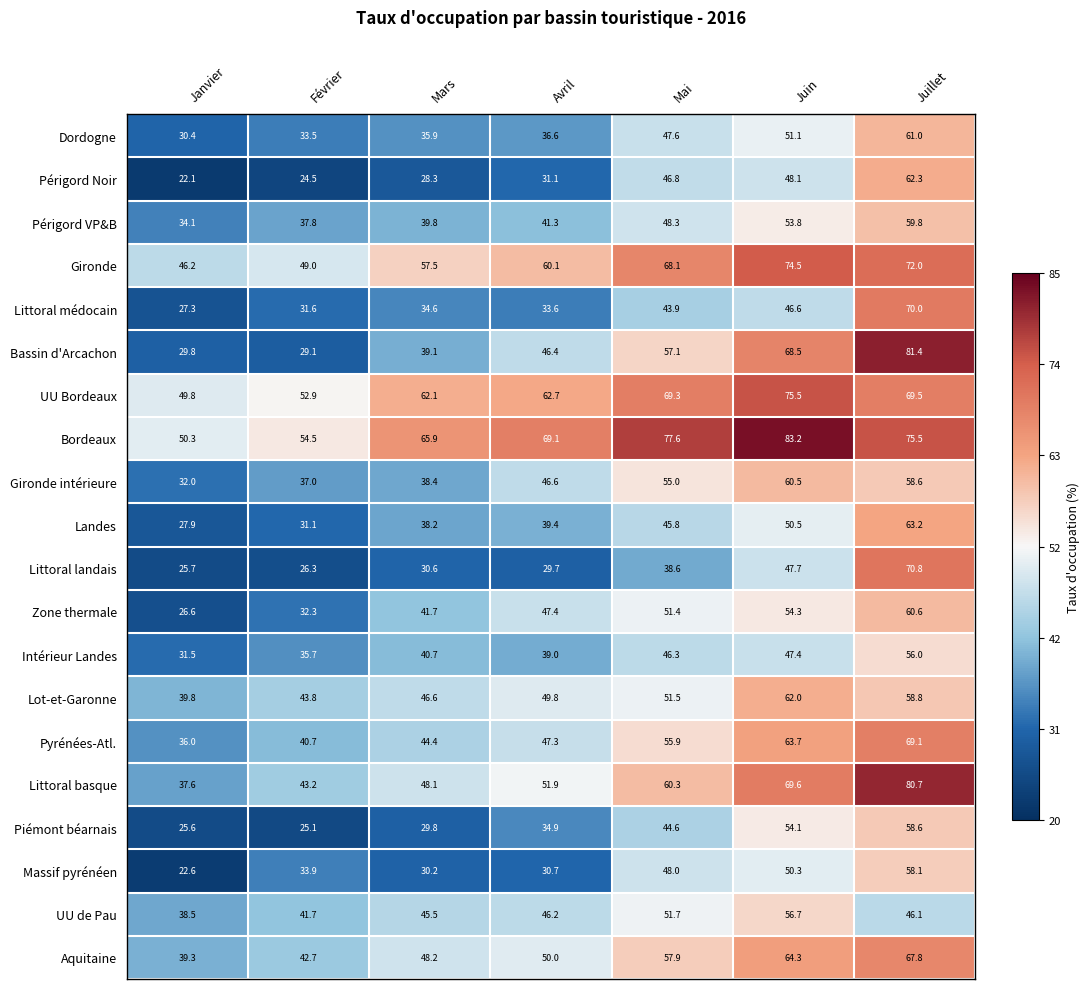

List the series in order of their peak value, lowest first.

Intérieur Landes, UU de Pau, Massif pyrénéen, Piémont béarnais, Périgord VP&B, Gironde intérieure, Zone thermale, Dordogne, Lot-et-Garonne, Périgord Noir, Landes, Aquitaine, Pyrénées-Atl., Littoral médocain, Littoral landais, Gironde, UU Bordeaux, Littoral basque, Bassin d'Arcachon, Bordeaux